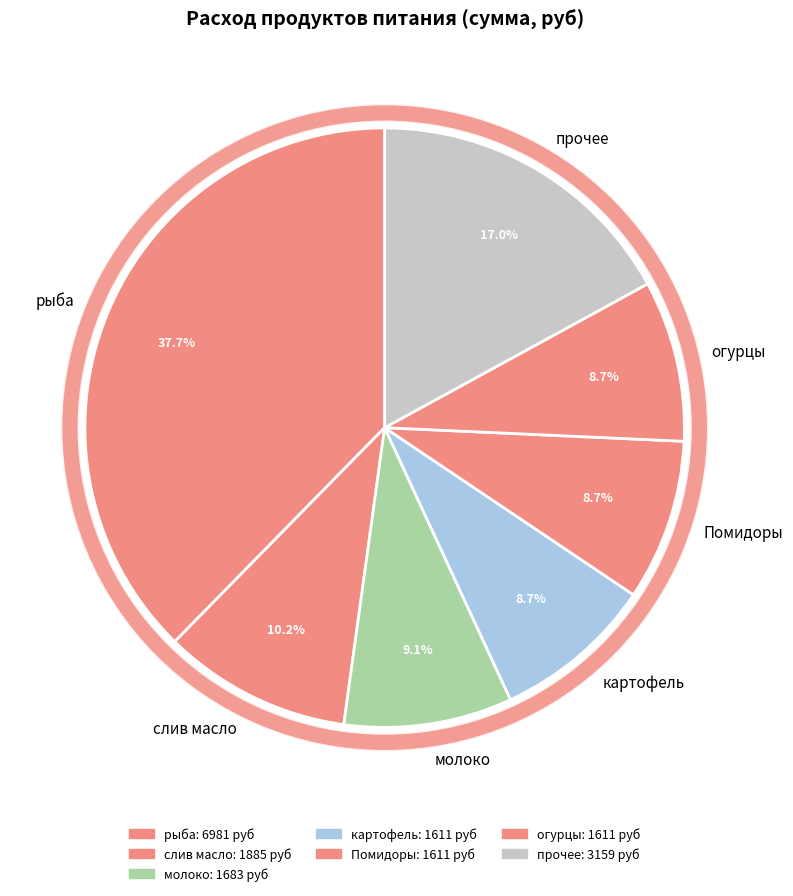

To the nearest percent, what portion does молоко represent?

9%